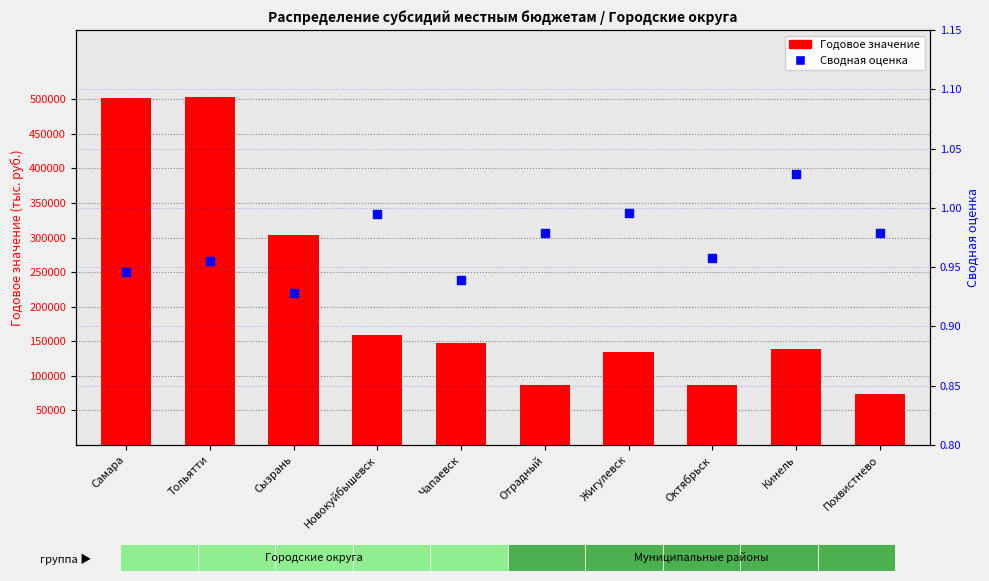

At how many categories does at least one series exceed 44041?

10